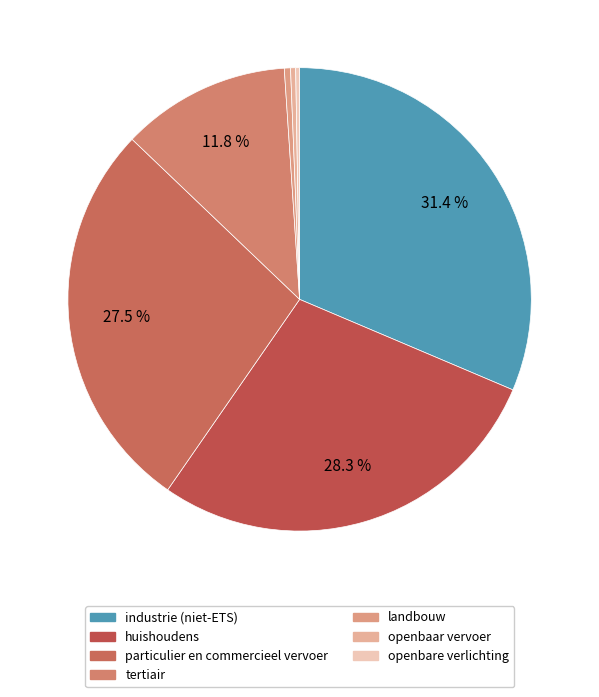

To the nearest percent, what is the average slice percentage?

14%